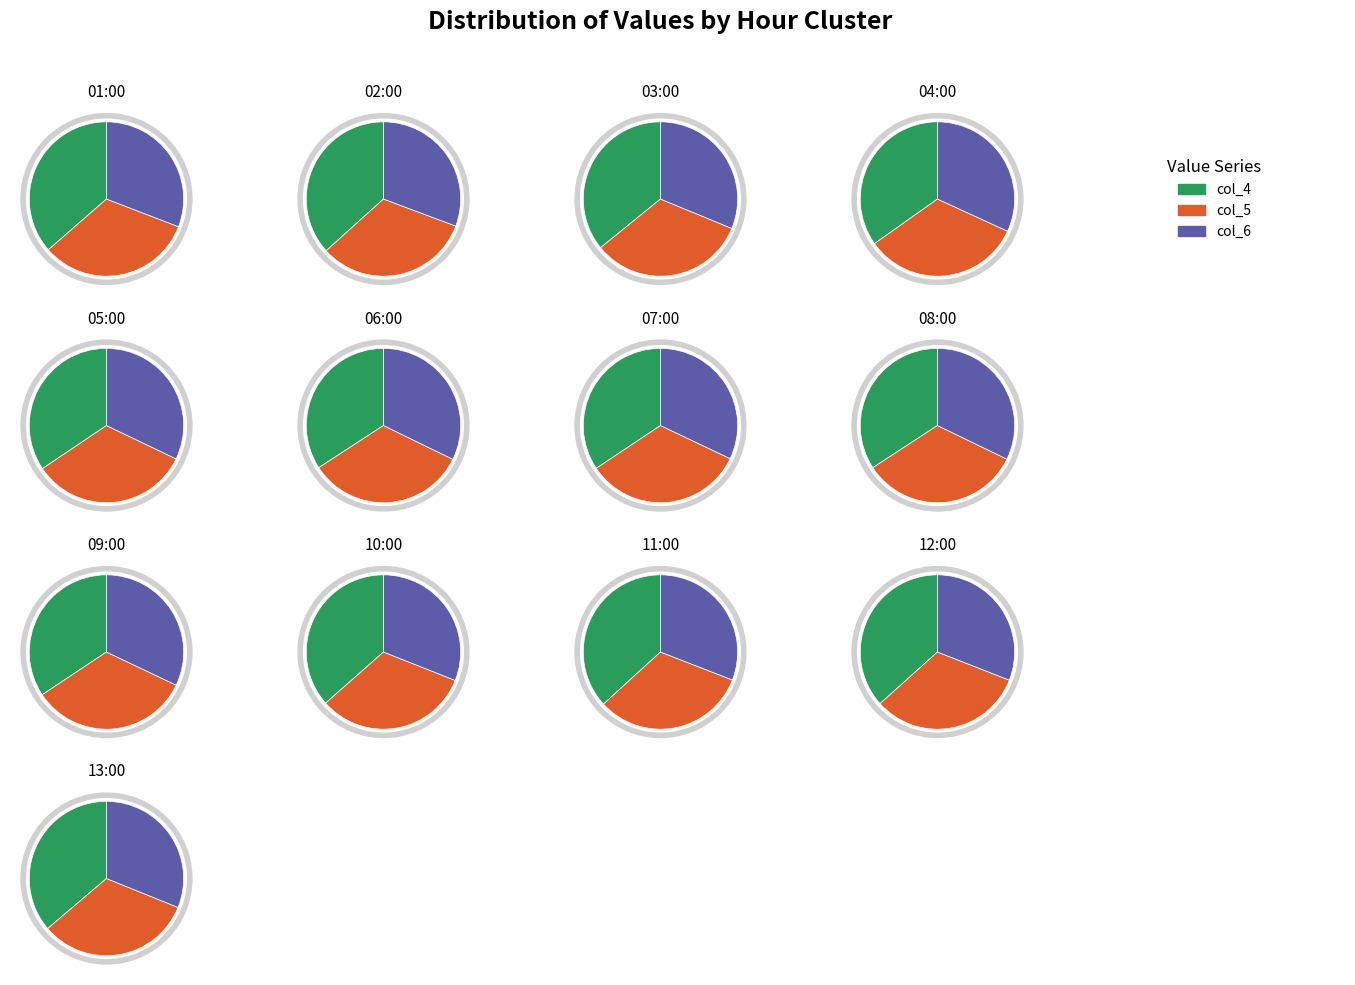

Is 12:00 the majority of the pie?

No